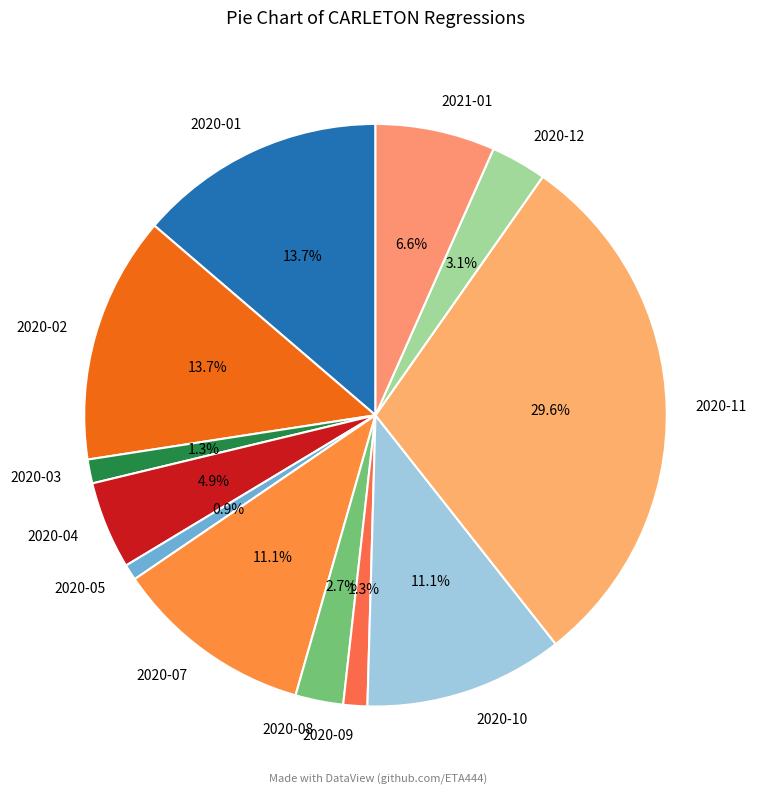

To the nearest percent, what percentage of the pie is 2020-03?

1%